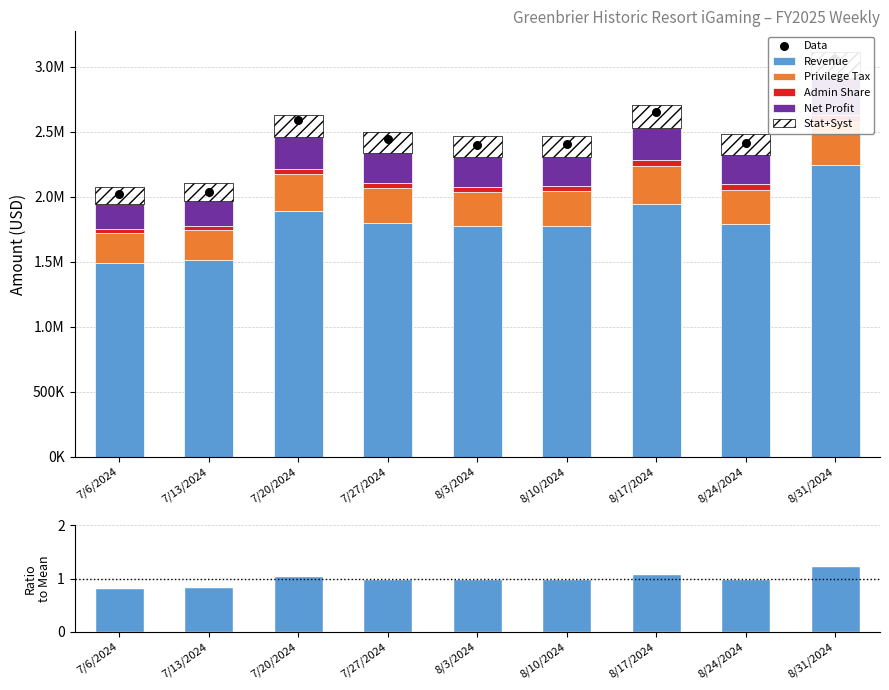

Which series contains the lowest Y value?

Net Profit